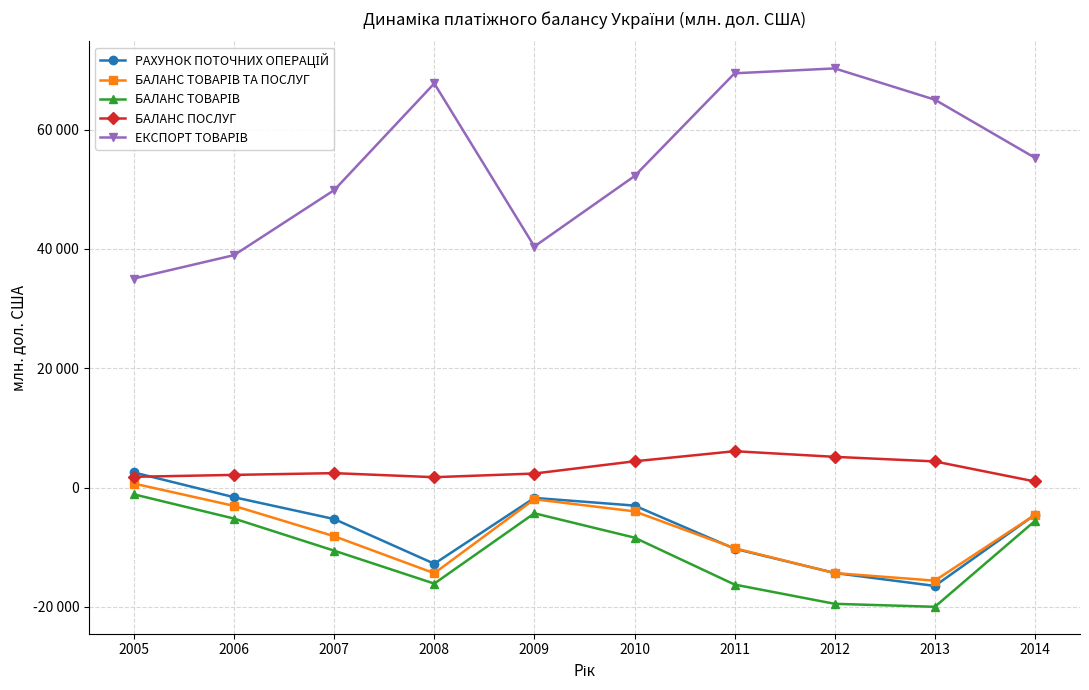

Does the chart have visible grid lines?

Yes